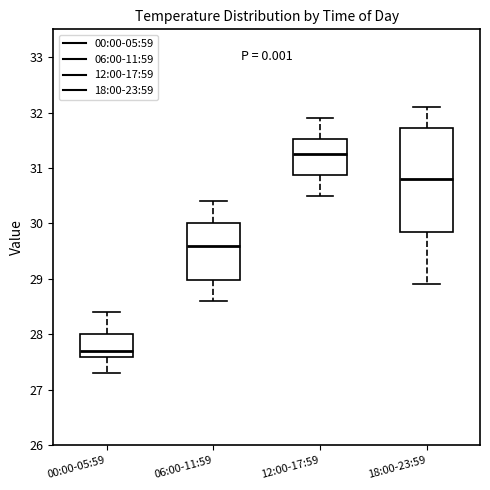

Reading left to right, read every box against the y-axis: the position of its median line, the range the box covers, and the ends of its whiskers. The values are not printed on the chart, so give them approximately, as read against the axis.

00:00-05:59: median 27.7, box 27.6 to 28.0, whiskers 27.3 to 28.4
06:00-11:59: median 29.6, box 29.0 to 30.0, whiskers 28.6 to 30.4
12:00-17:59: median 31.3, box 30.9 to 31.5, whiskers 30.5 to 31.9
18:00-23:59: median 30.8, box 29.9 to 31.7, whiskers 28.9 to 32.1